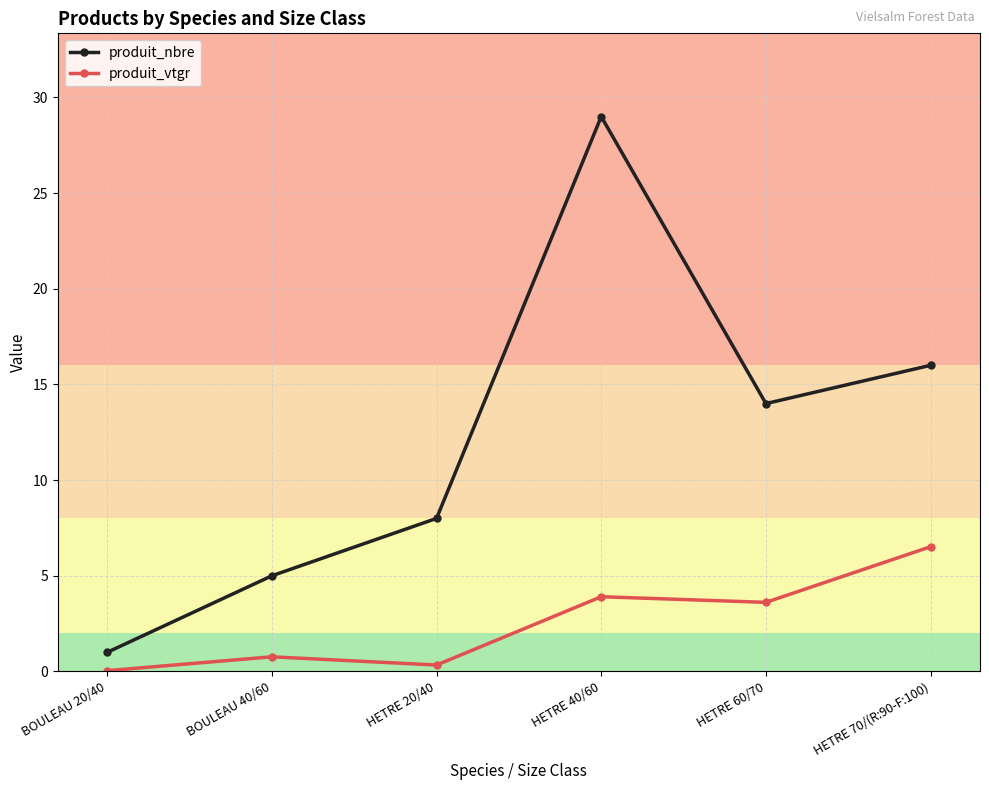

True or false: produit_nbre has more than 1 points higher than both neighbors.

False